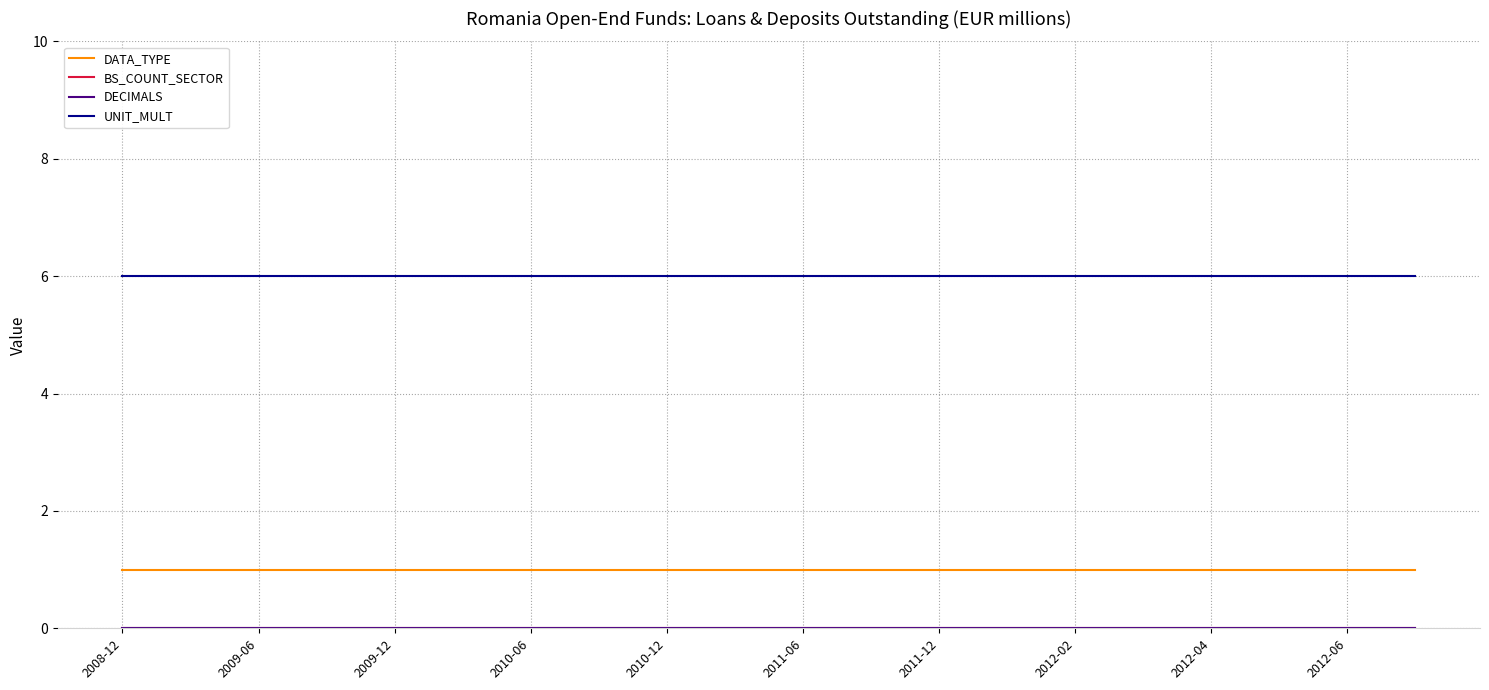

Does the chart display data point markers on the line(s)?

No